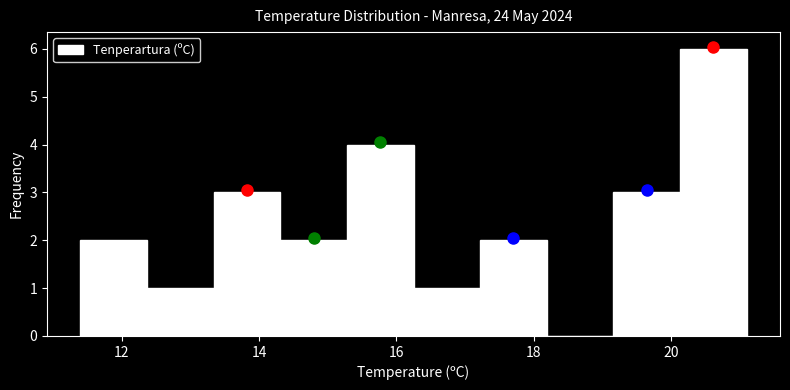

Reading left to right, transcribe this chart: for each bar, give the range it covers on the x-axis and its height. Neither the bar edges nor the heights are printed on the chart, so give them approximately, as read against the axes.

11.4 to 12.4: 2
12.4 to 13.4: 1
13.4 to 14.4: 3
14.4 to 15.2: 2
15.2 to 16.2: 4
16.2 to 17.2: 1
17.2 to 18.2: 2
18.2 to 19.2: 0
19.2 to 20.2: 3
20.2 to 21.2: 6